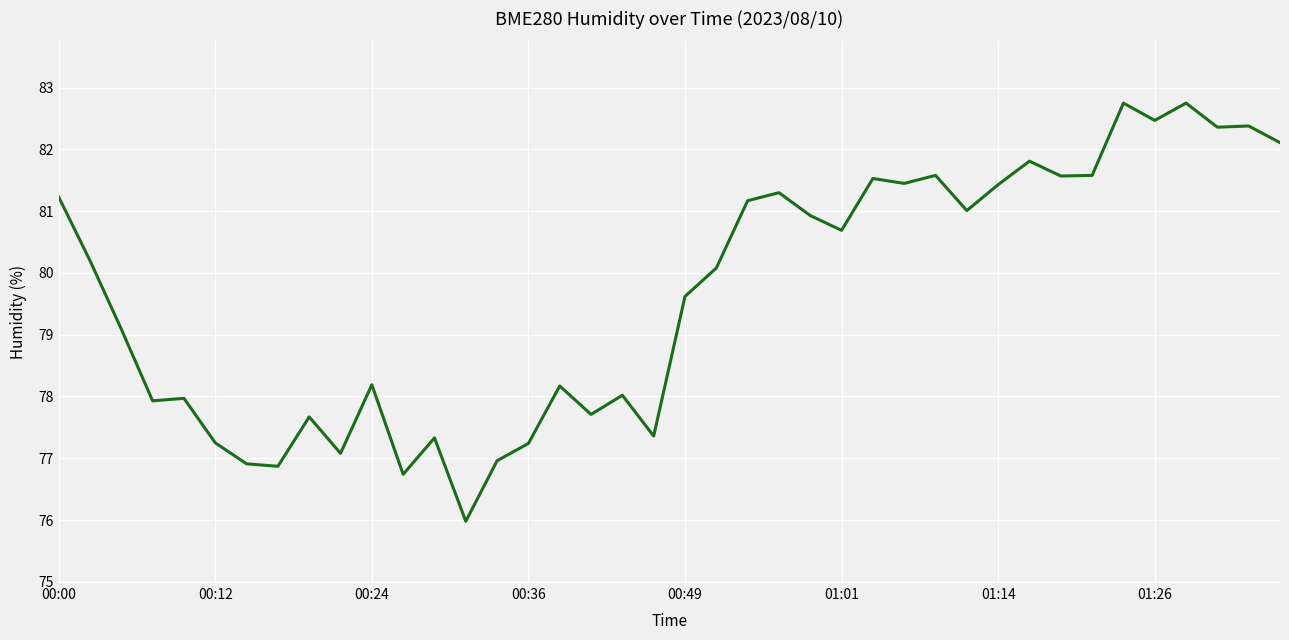

What is the greatest value displayed?

82.8